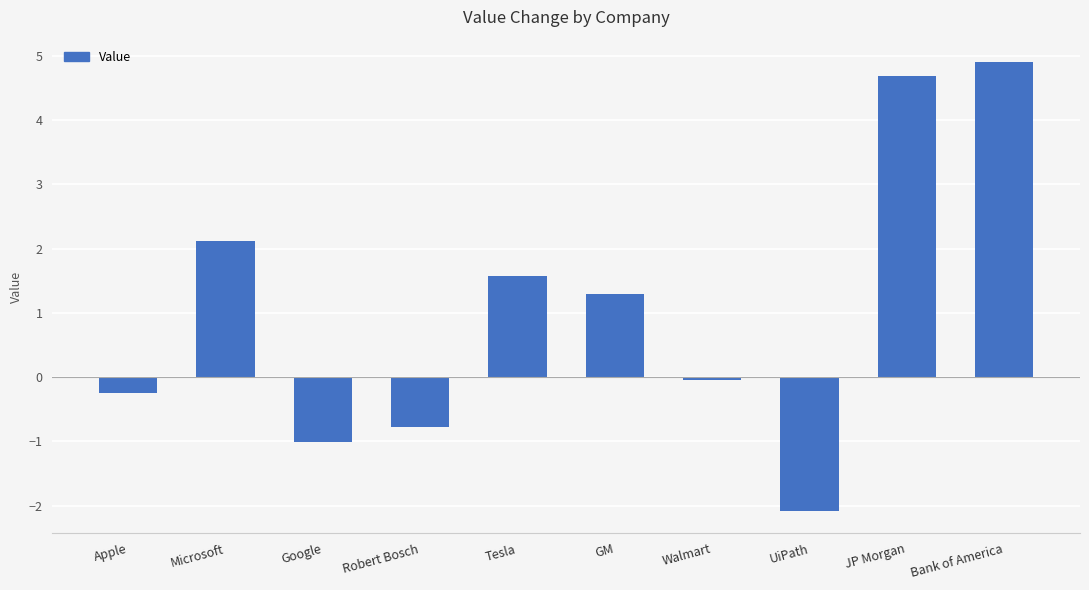

What is the sum of all values?

10.4